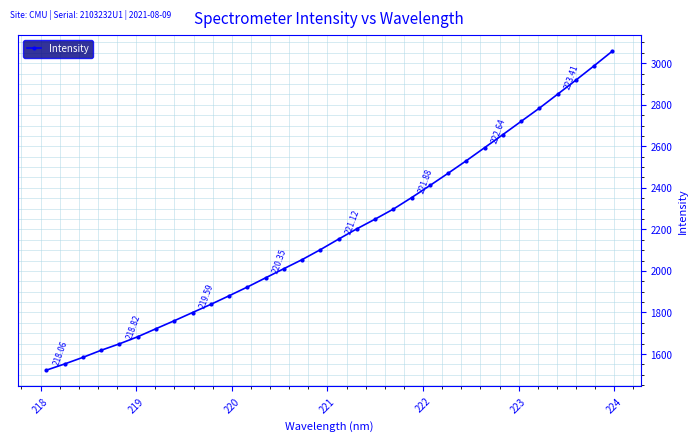

True or false: the data has more than 1 interior local peaks.

False